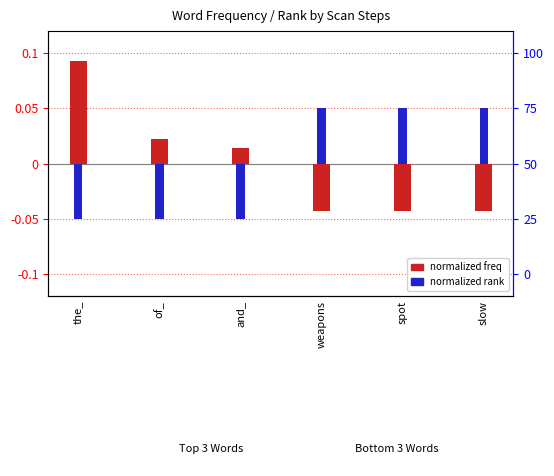

List the series in order of their overall mean, lowest first.

Freq (normalized), Rank (normalized)